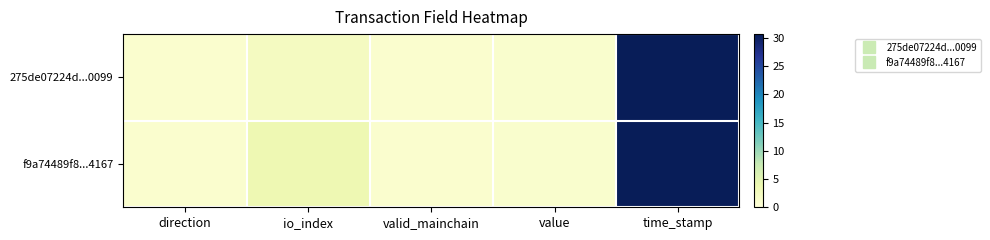

Which series has the largest total across all categories?

f9a74489f8...4167